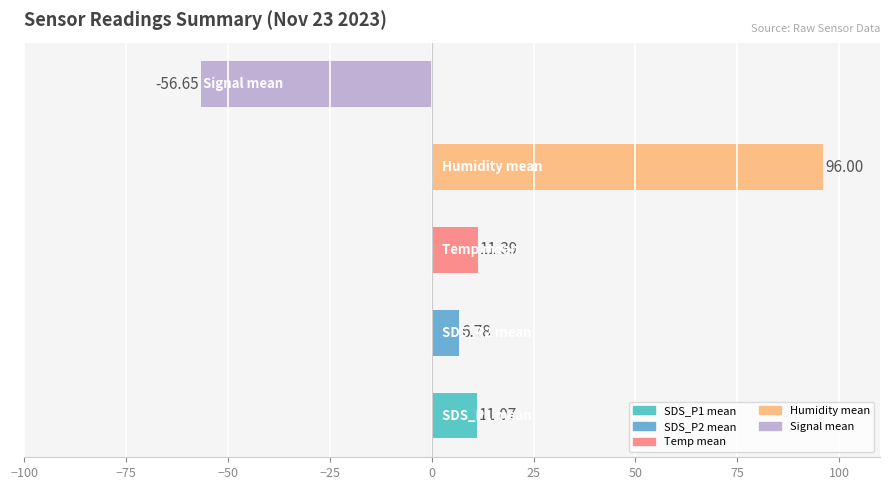

What is the sum of all values?

68.6